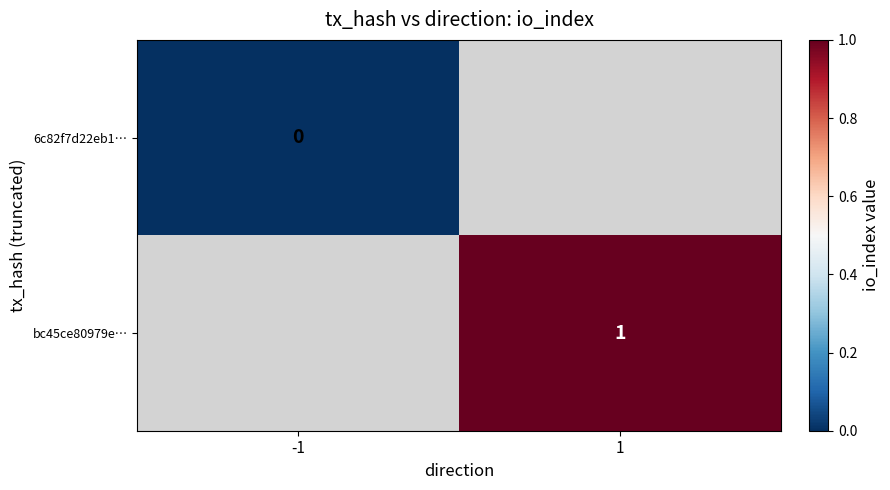

What is the greatest value displayed?

1.0